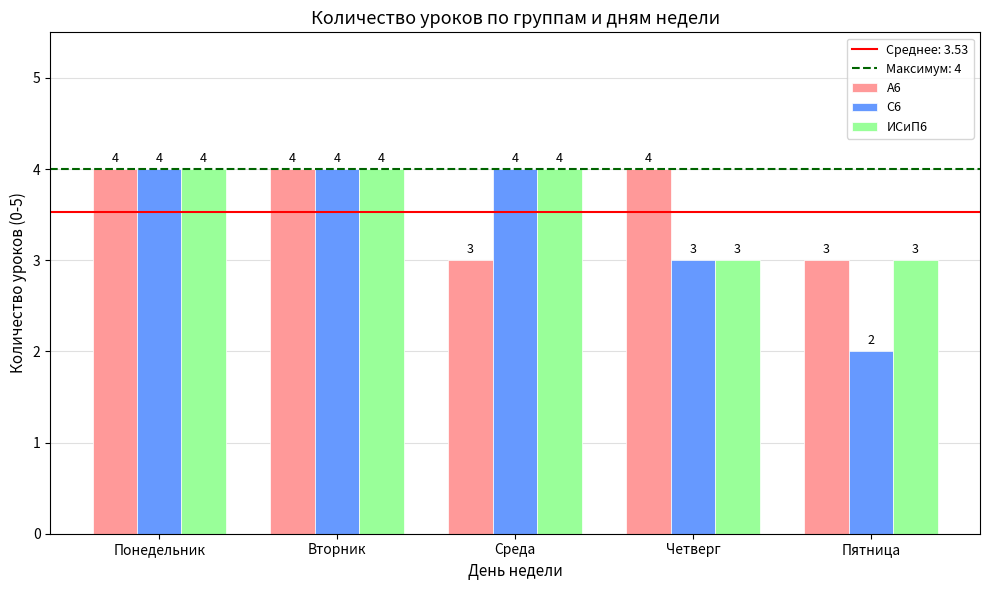

Reading left to right, extract all data points from this chart.

А6: Понедельник=4	Вторник=4	Среда=3	Четверг=4	Пятница=3
С6: Понедельник=4	Вторник=4	Среда=4	Четверг=3	Пятница=2
ИСиП6: Понедельник=4	Вторник=4	Среда=4	Четверг=3	Пятница=3